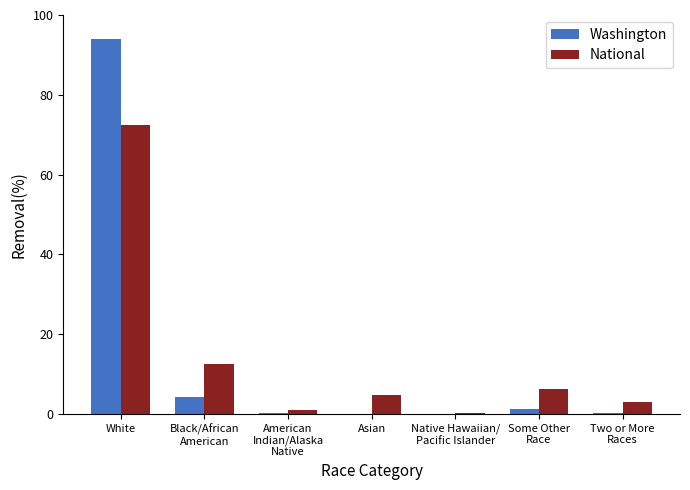

What is the greatest value displayed?

94.1